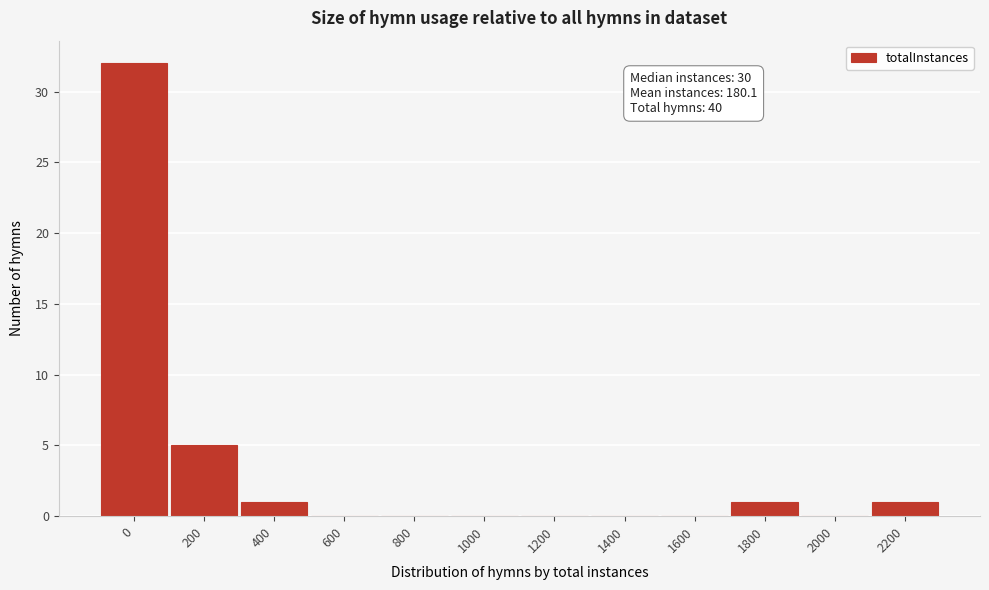

Reading left to right, extract all data points from this chart.

0=32	200=5	400=1	600=0	800=0	1000=0	1200=0	1400=0	1600=0	1800=1	2000=0	2200=1